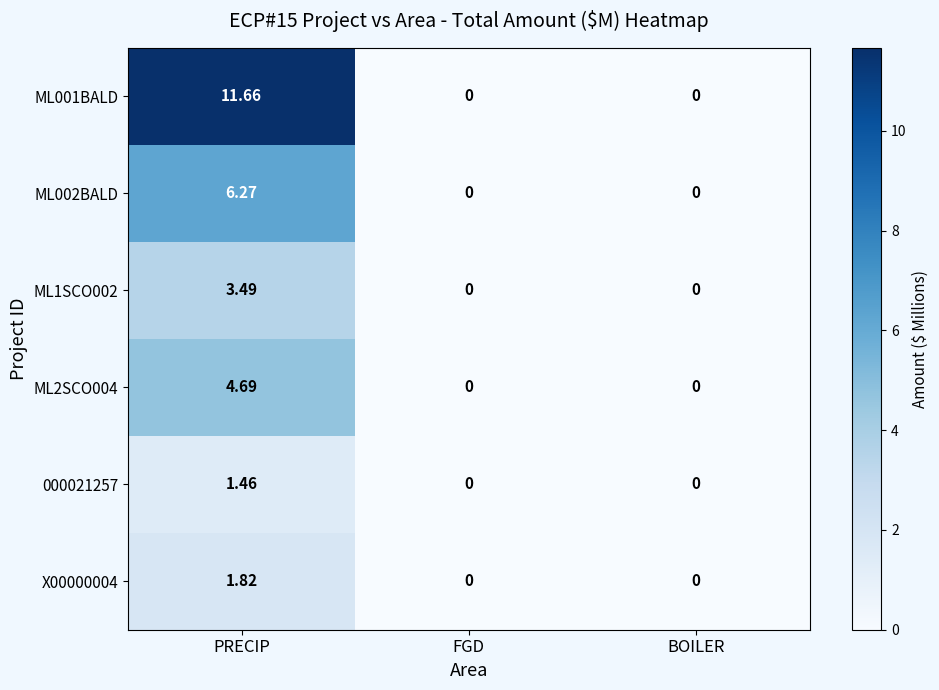

At which label does ML002BALD reach its peak?

PRECIP